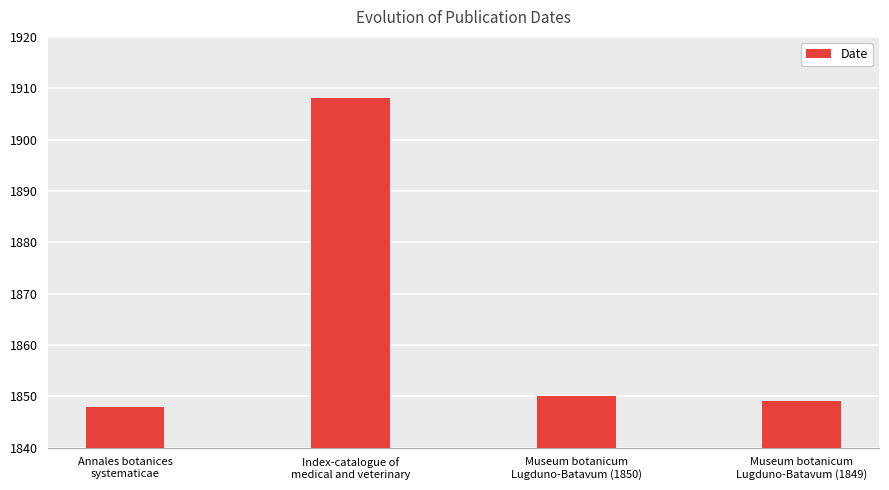

What is the difference between the values at Museum botanicum
Lugduno-Batavum (1849) and Index-catalogue of
medical and veterinary?

59